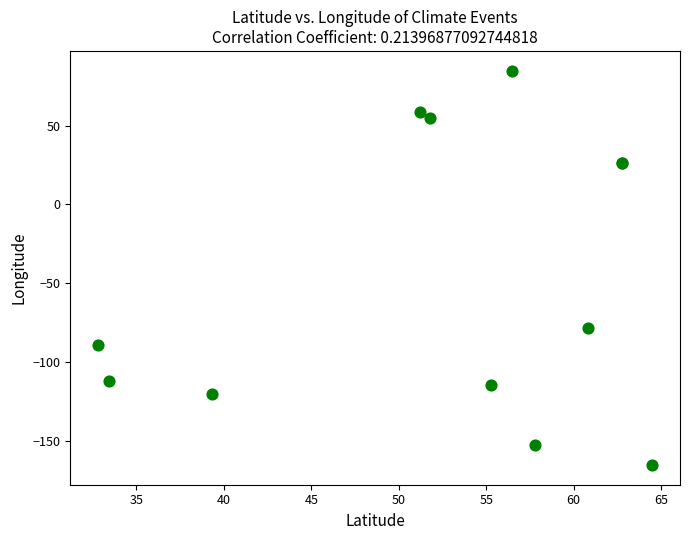

What Y value in the scatter plot is closest to -40?

-78.2